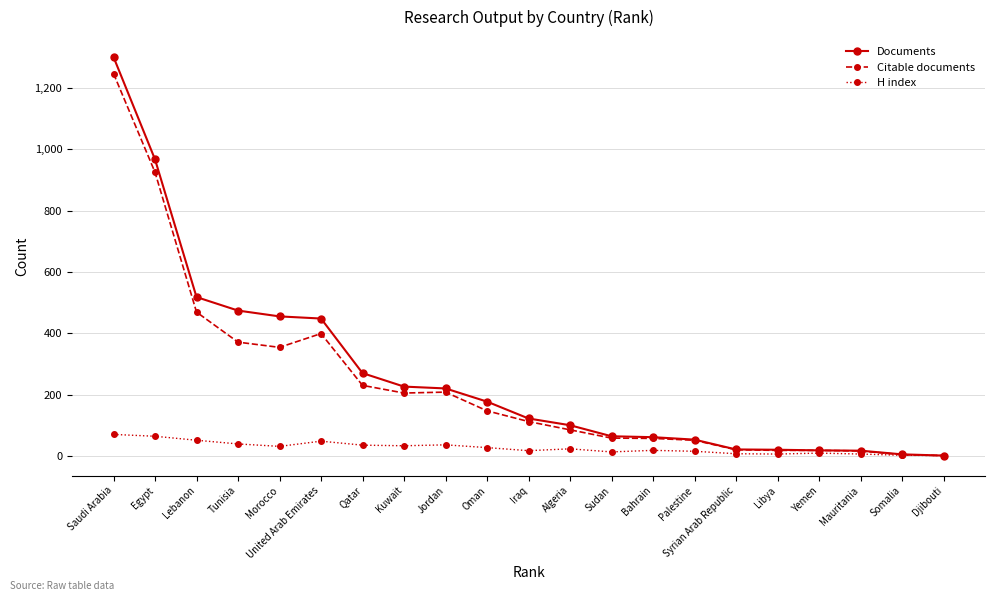

What is the value of the H index point at the 10th from the left?

27